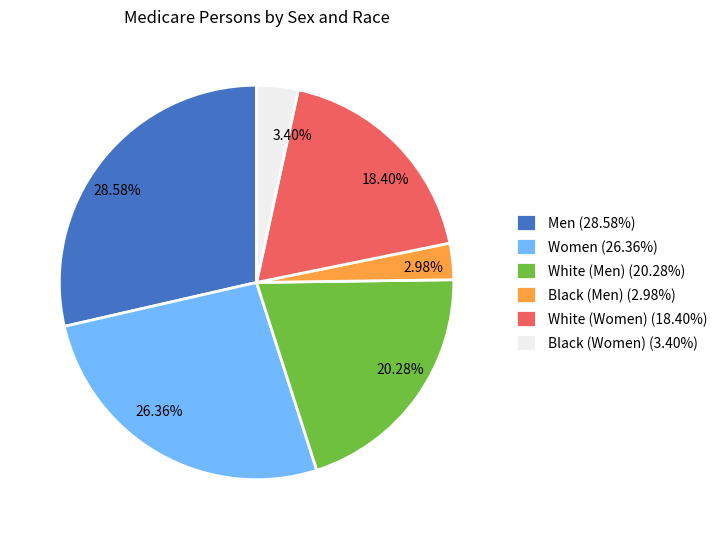

Between Men and Black (Women), which is larger?

Men